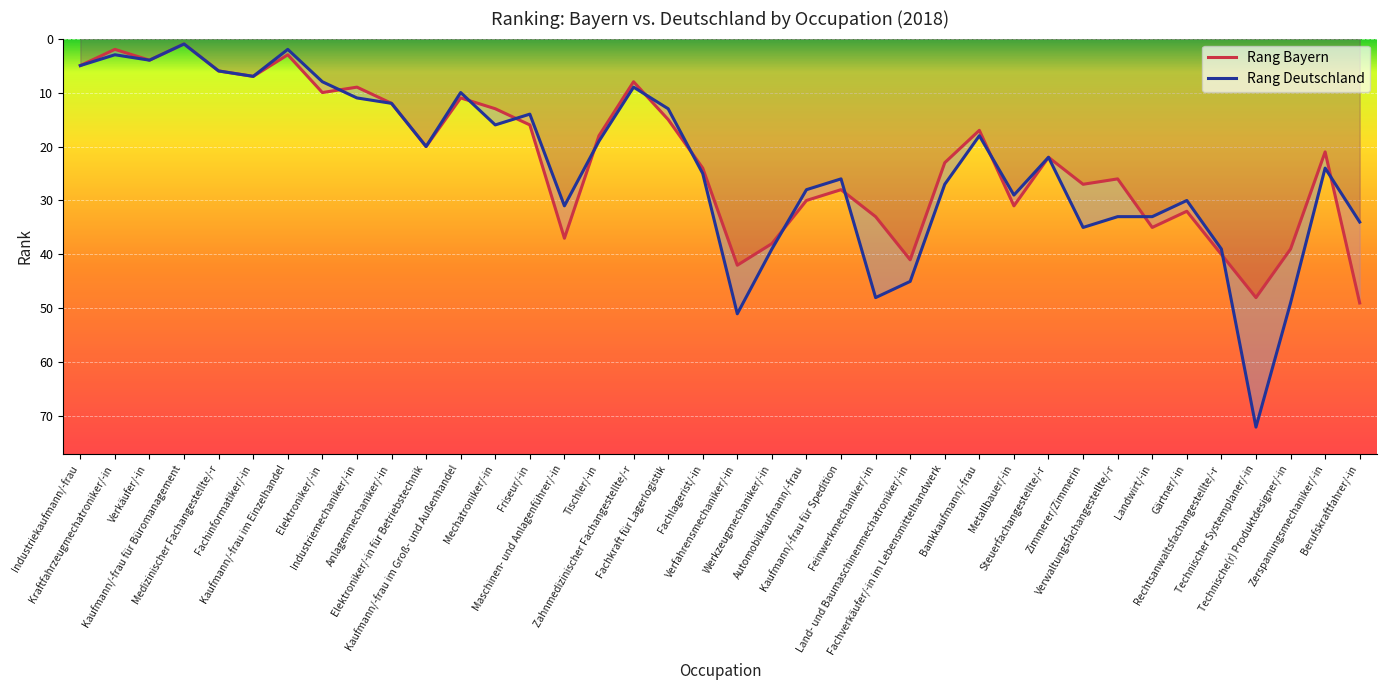

How many values in the Rang Deutschland series are below 24?

19